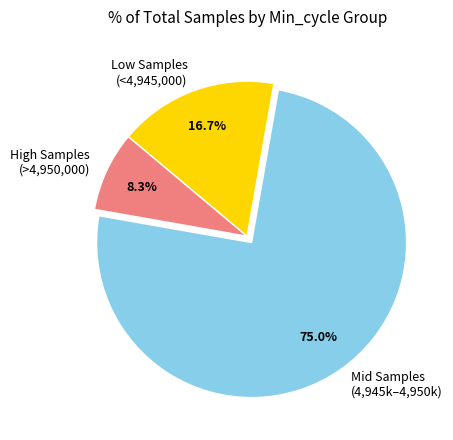

Combined, what portion of the pie is Low Samples (<4,945,000) and Mid Samples (4,945k–4,950k)?

91.7%